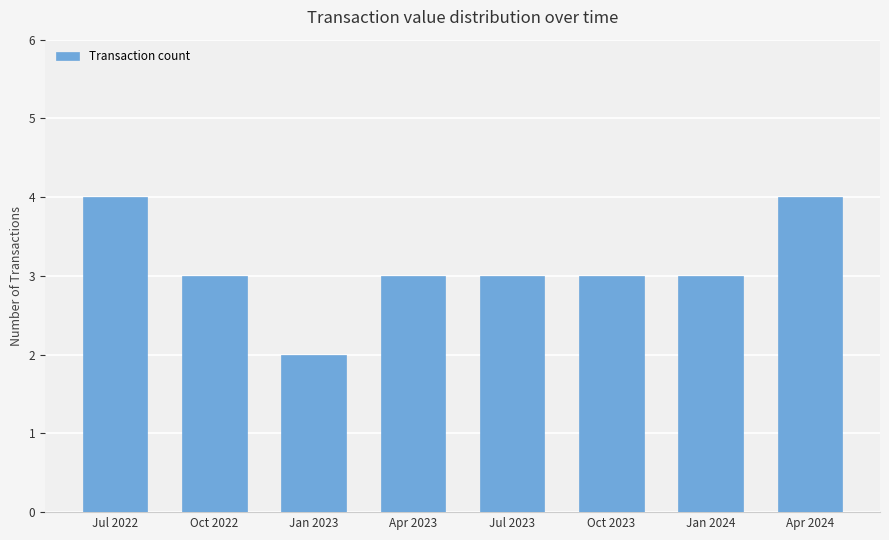

What is the value of the 8th bar from the left?

4